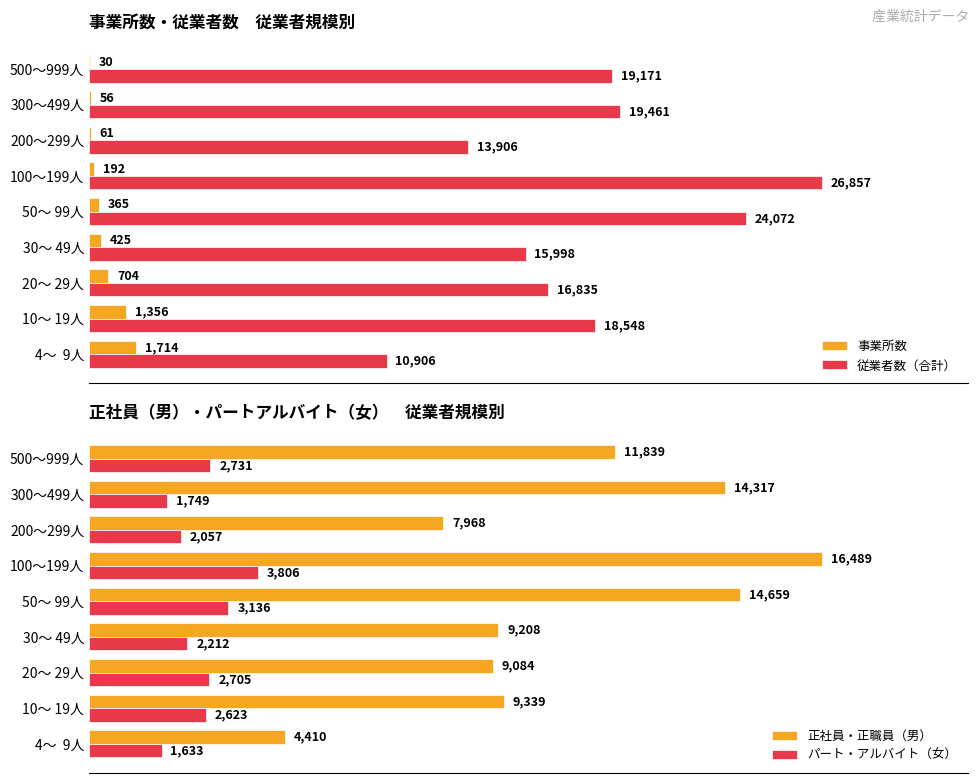

Is the value of 従業者数（合計） at 20～ 29人 greater than the value of 事業所数 at 4～  9人?

Yes